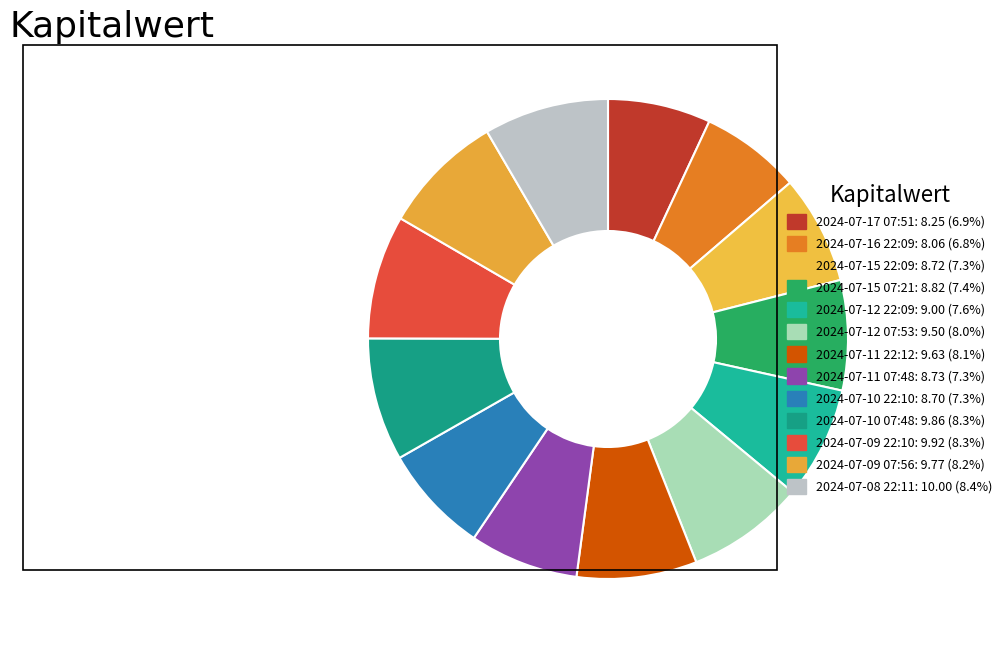

Combined, do 2024-07-15 07:21 and 2024-07-11 22:12 account for over 50%?

No